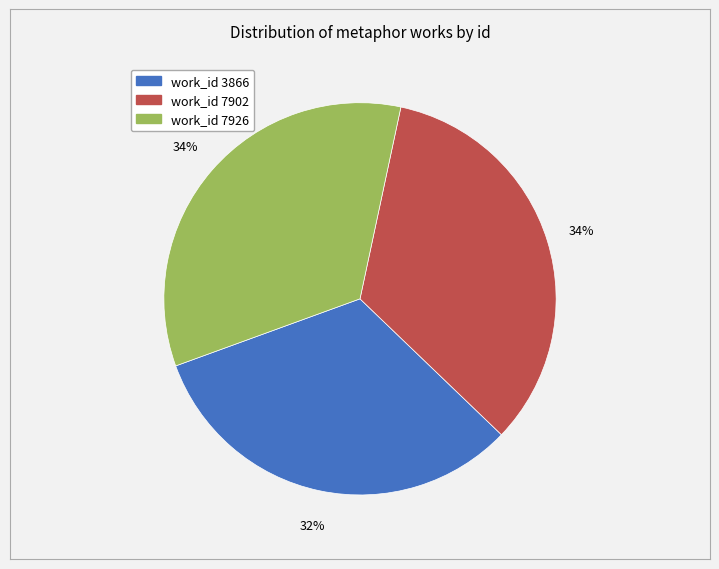

To the nearest percent, what is the average slice percentage?

33%